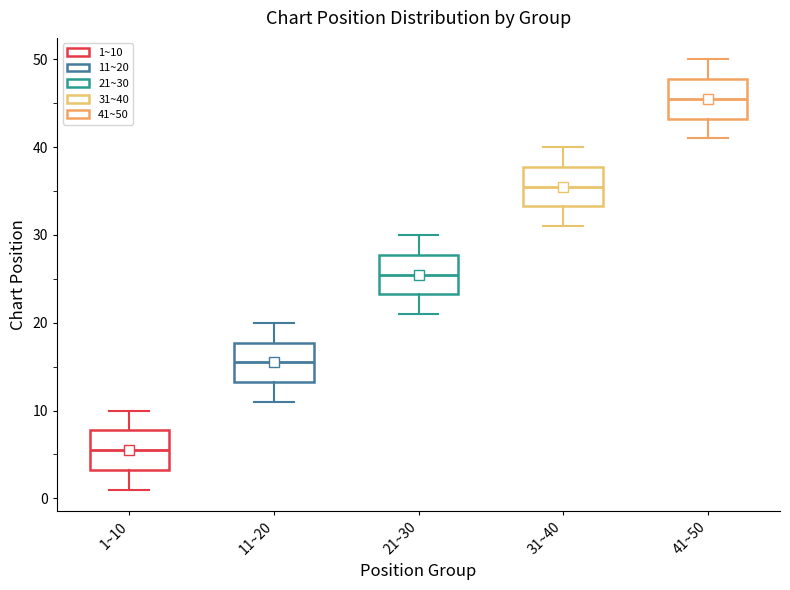

Reading left to right, read every box against the y-axis: the position of its median line, the range the box covers, and the ends of its whiskers. The values are not printed on the chart, so give them approximately, as read against the axis.

1~10: median 6, box 3 to 8, whiskers 1 to 10
11~20: median 16, box 13 to 18, whiskers 11 to 20
21~30: median 26, box 23 to 28, whiskers 21 to 30
31~40: median 36, box 33 to 38, whiskers 31 to 40
41~50: median 46, box 43 to 48, whiskers 41 to 50